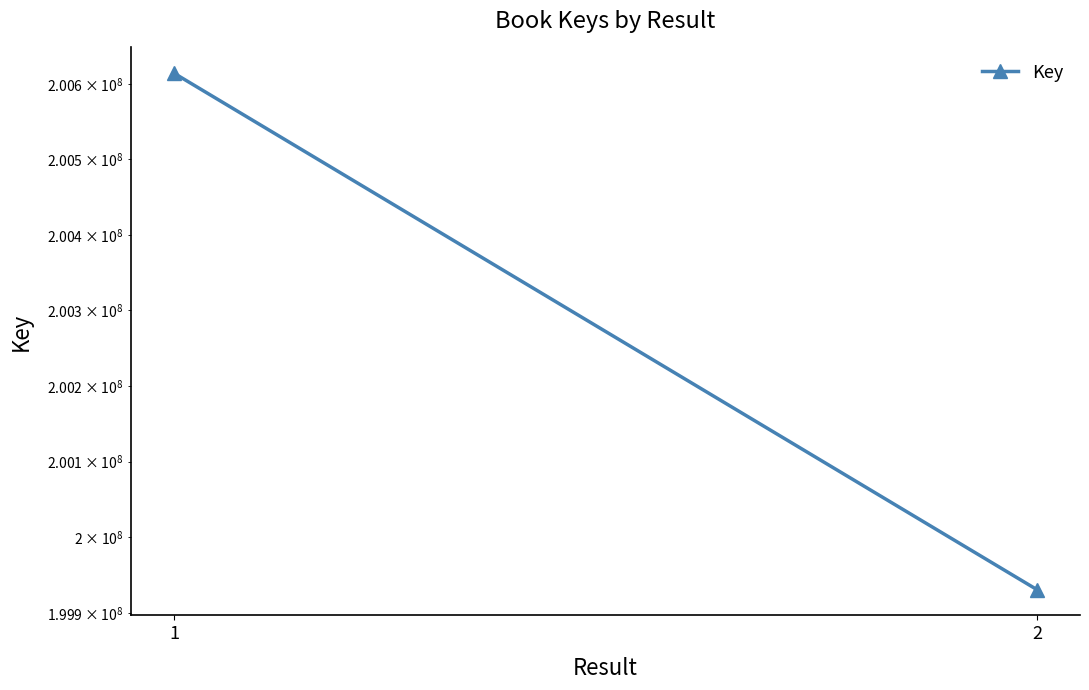

List the labels in order of value, smallest first.

2, 1